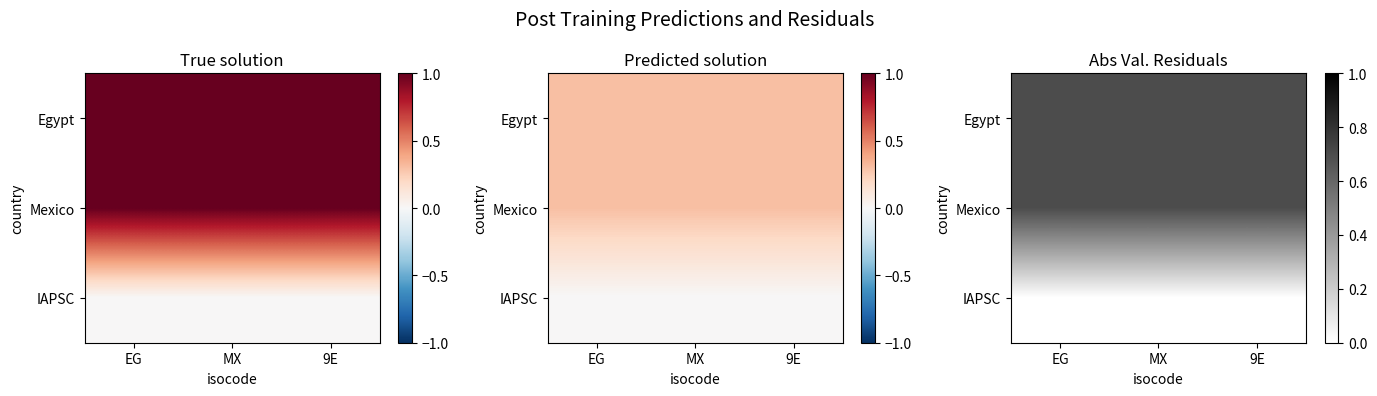

True or false: Mexico has a value of 0.2 at 9E.

False